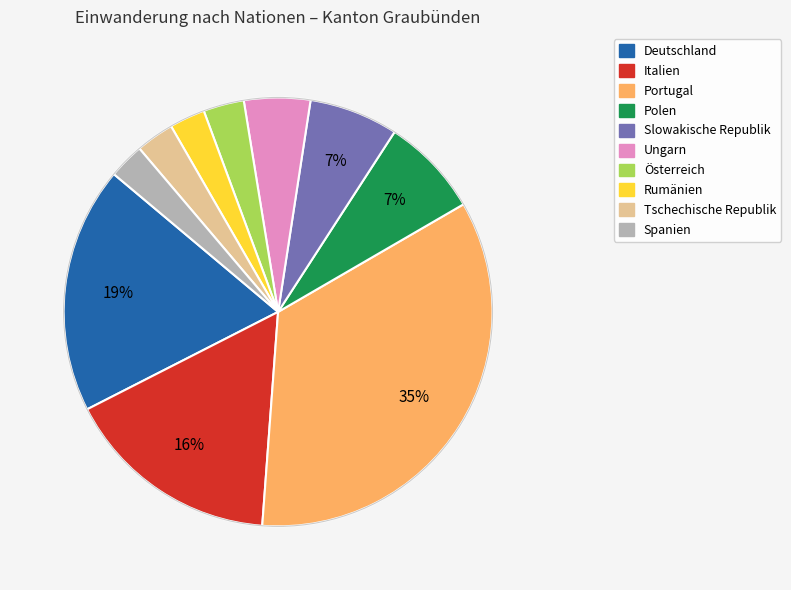

Approximately how many times larger is the value at Österreich compared to Polen?

0.4